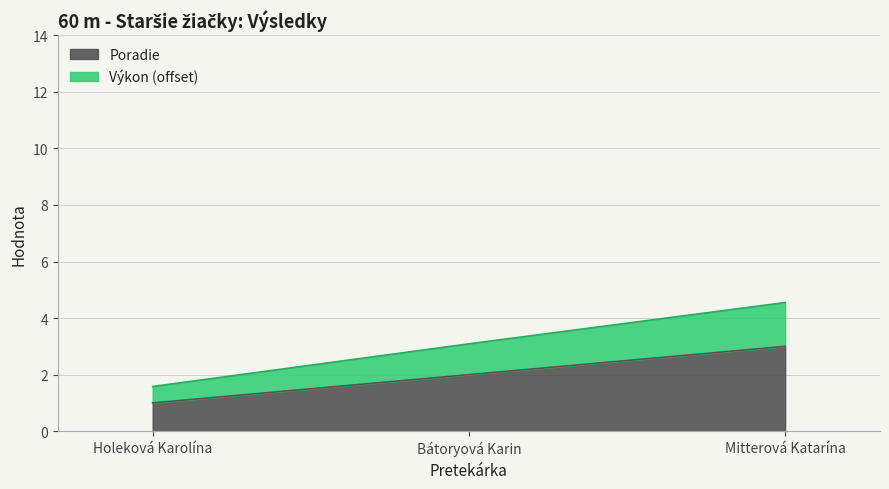

What is the lowest value of the Poradie series?

1.0